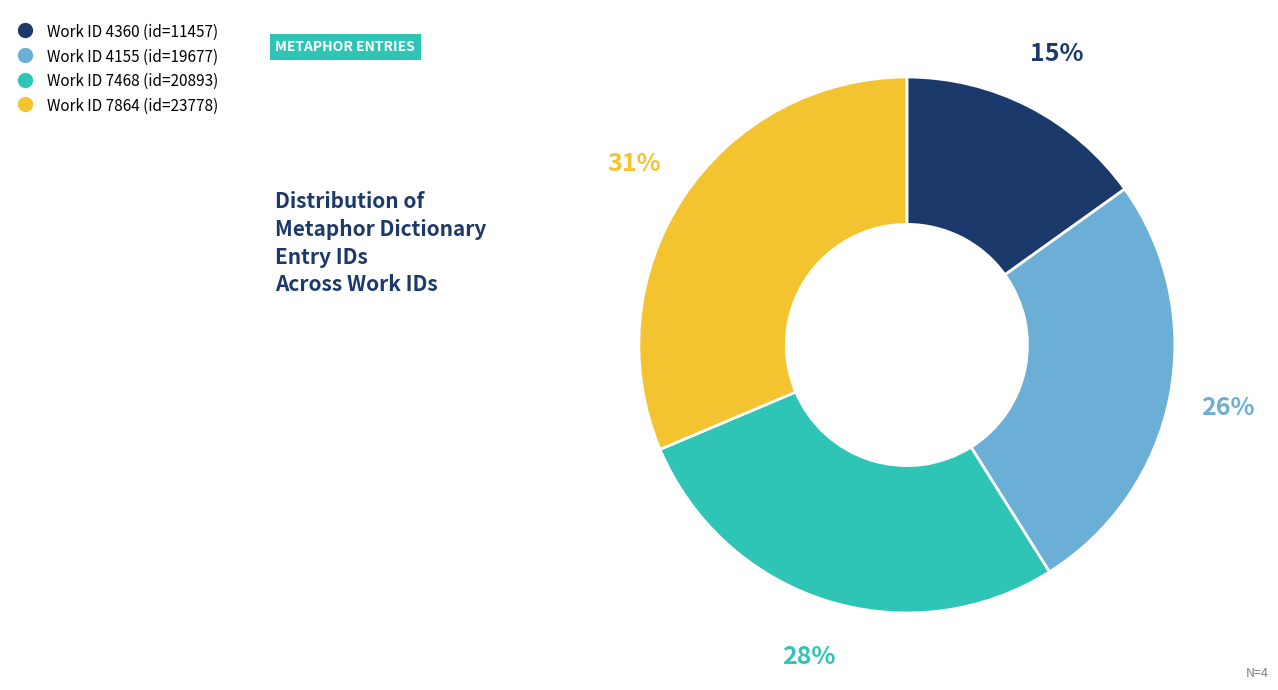

Does any single category account for the majority?

No